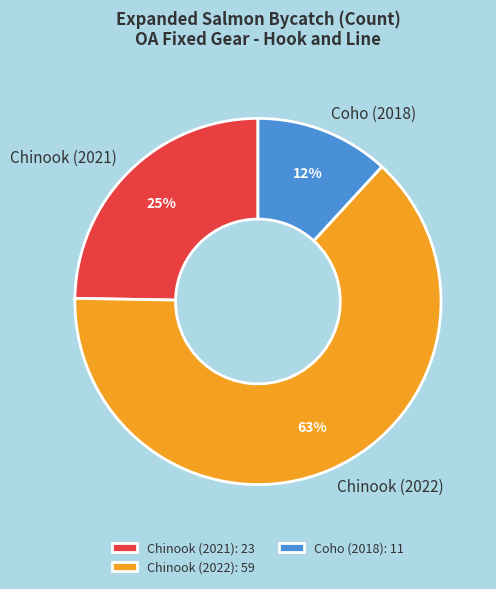

The Coho (2018) slice represents 22% of the pie. True or false?

False